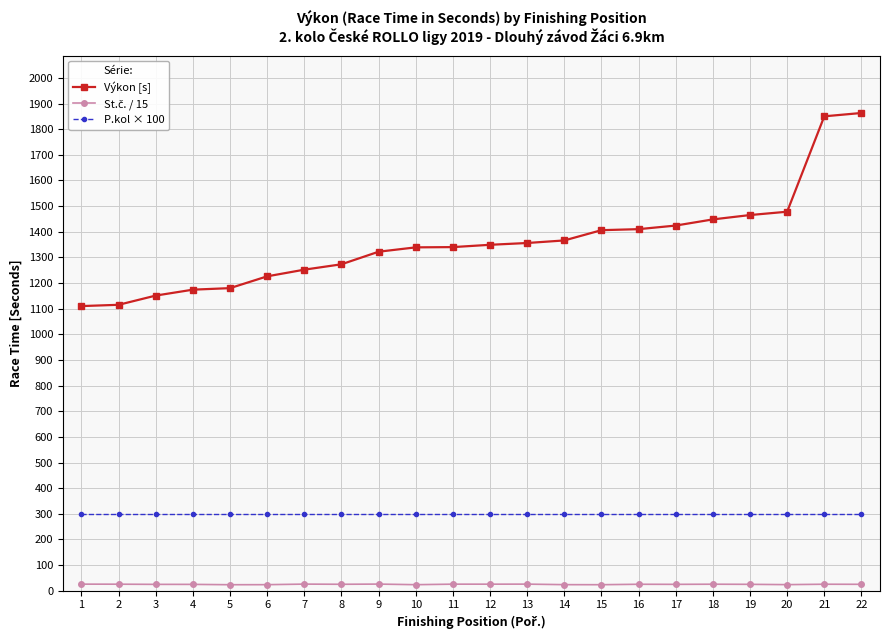

Which series has the widest spread of values?

Výkon [s]